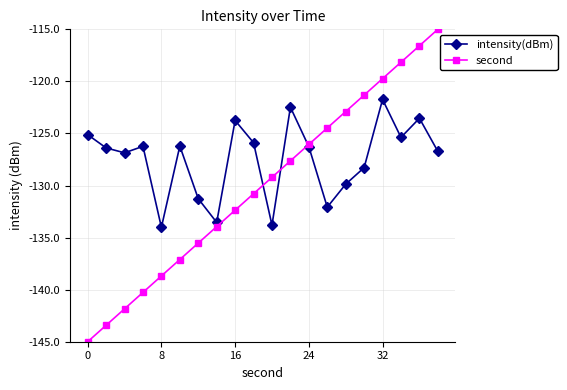

What is the highest value of the second series?

-115.0